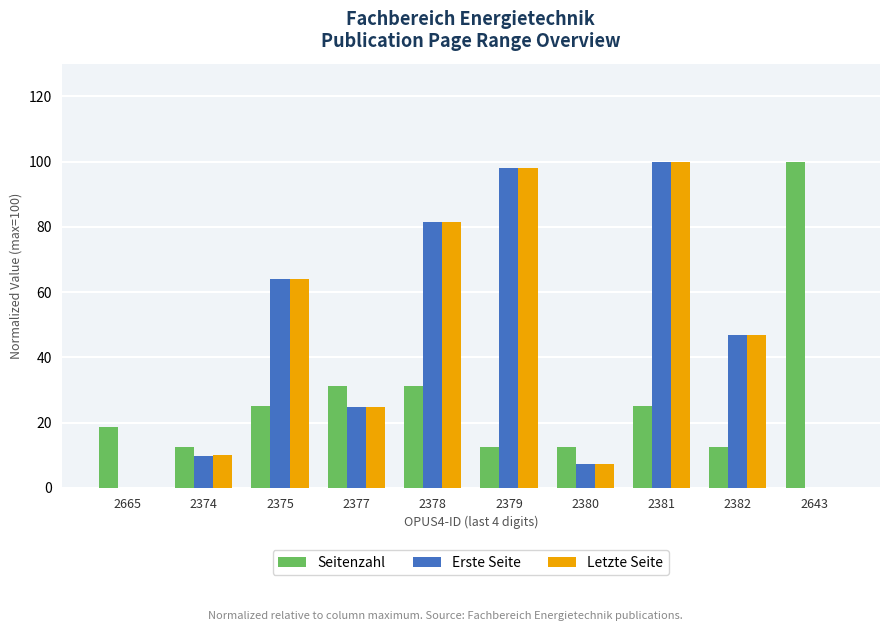

What is the sum of the Letzte Seite values at 2374 and 2382?

57.0